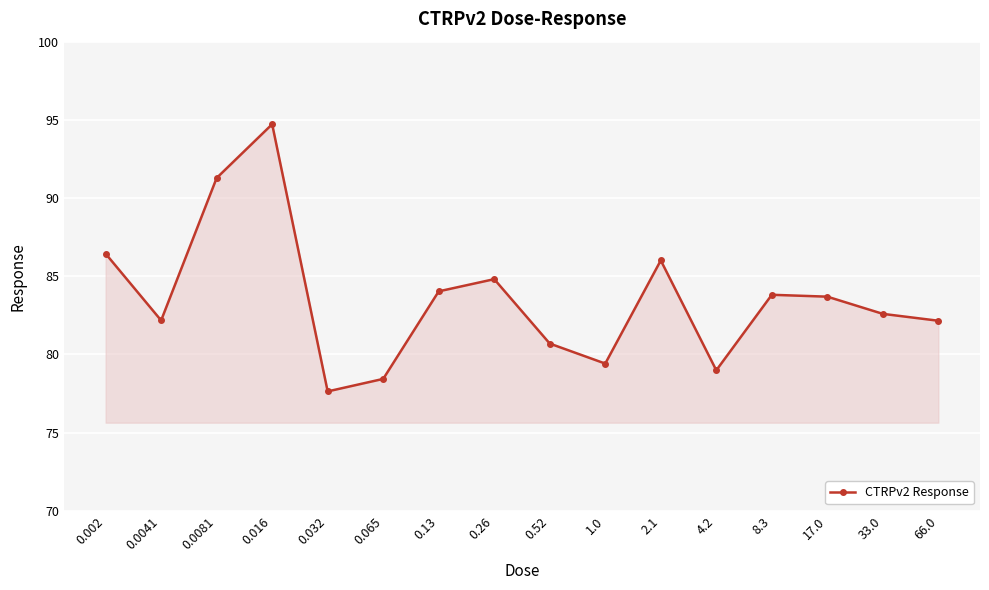

What is the average value?

83.6